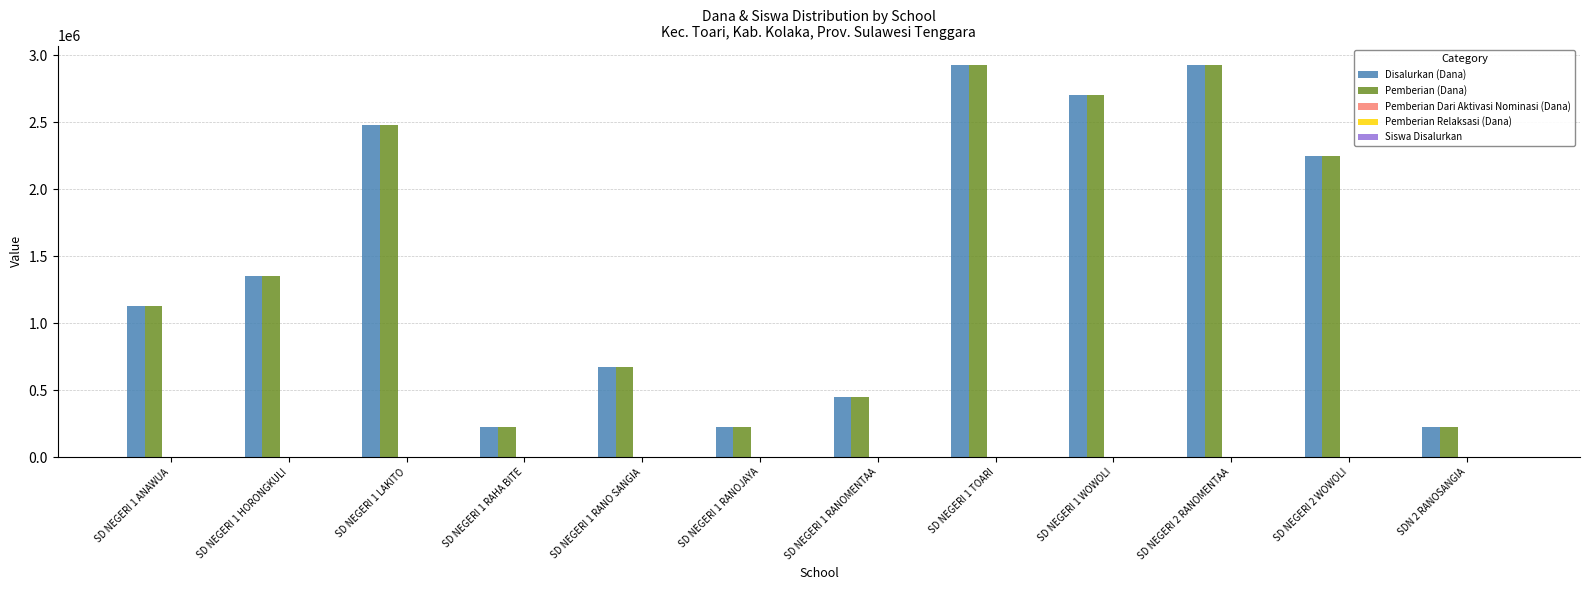

Rank the categories by Pemberian Dari Aktivasi Nominasi (Dana) value from highest to lowest.

SD NEGERI 1 ANAWUA, SD NEGERI 1 HORONGKULI, SD NEGERI 1 LAKITO, SD NEGERI 1 RAHA BITE, SD NEGERI 1 RANO SANGIA, SD NEGERI 1 RANOJAYA, SD NEGERI 1 RANOMENTAA, SD NEGERI 1 TOARI, SD NEGERI 1 WOWOLI, SD NEGERI 2 RANOMENTAA, SD NEGERI 2 WOWOLI, SDN 2 RANOSANGIA